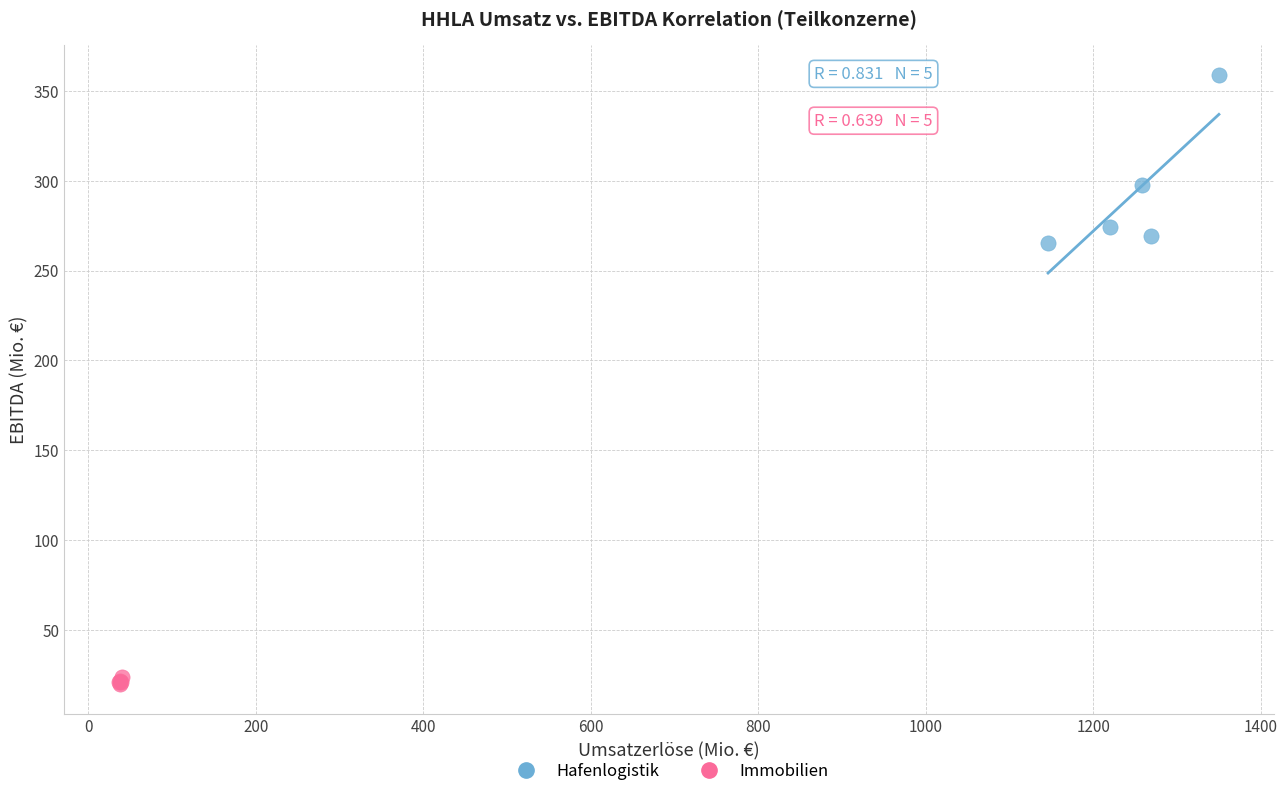

Which series contains the highest Y value?

Hafenlogistik